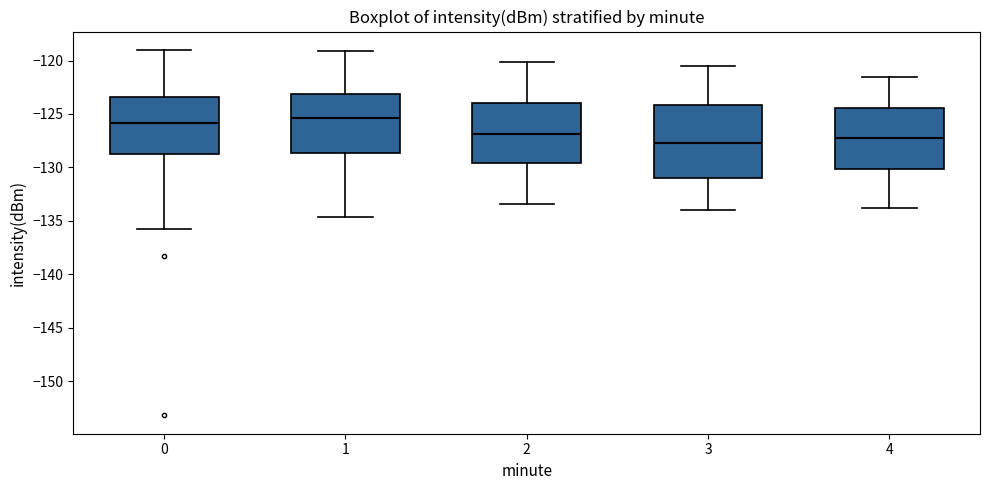

Where does the lower whisker of the box at x = 2 end on the y-axis? The values are not printed on the chart, so give them approximately, as read against the axis.

-133.5